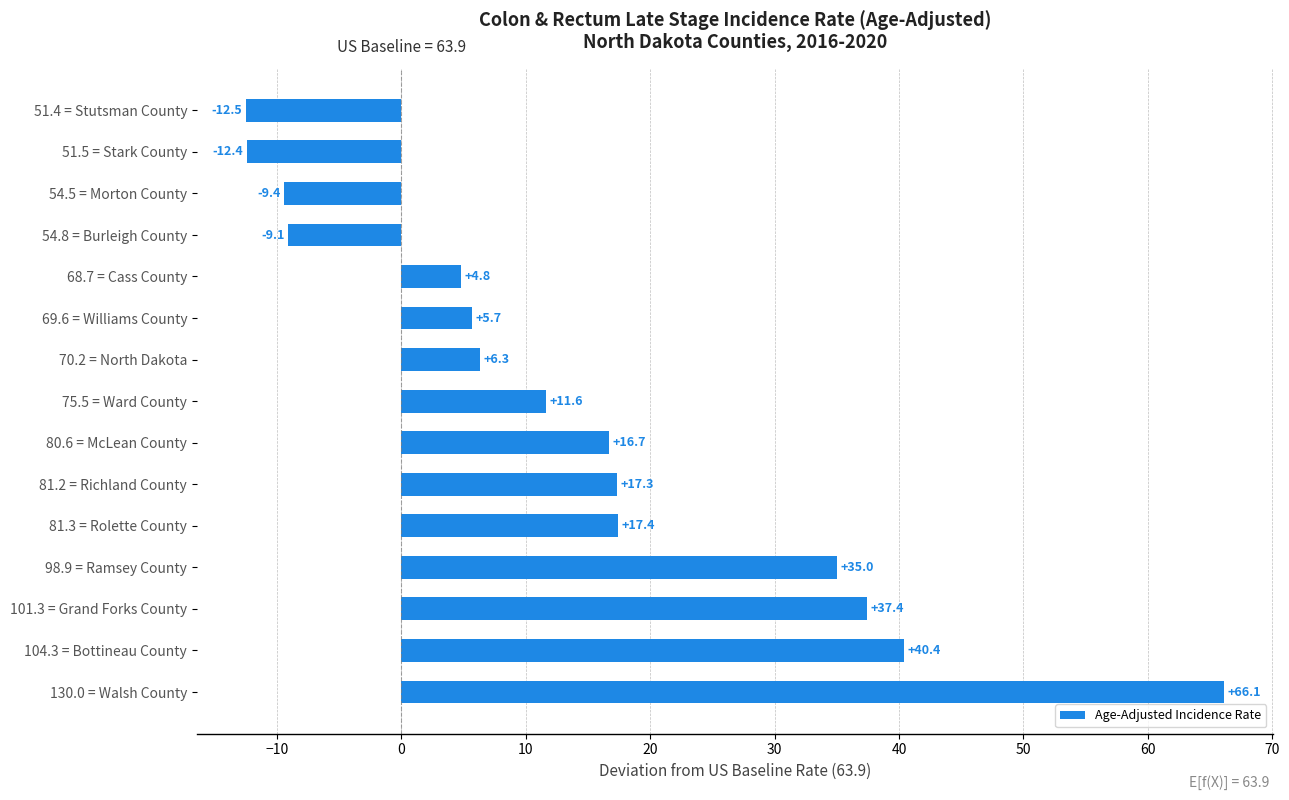

Is it true that the value at 54.8 = Burleigh County is -9.1?

True